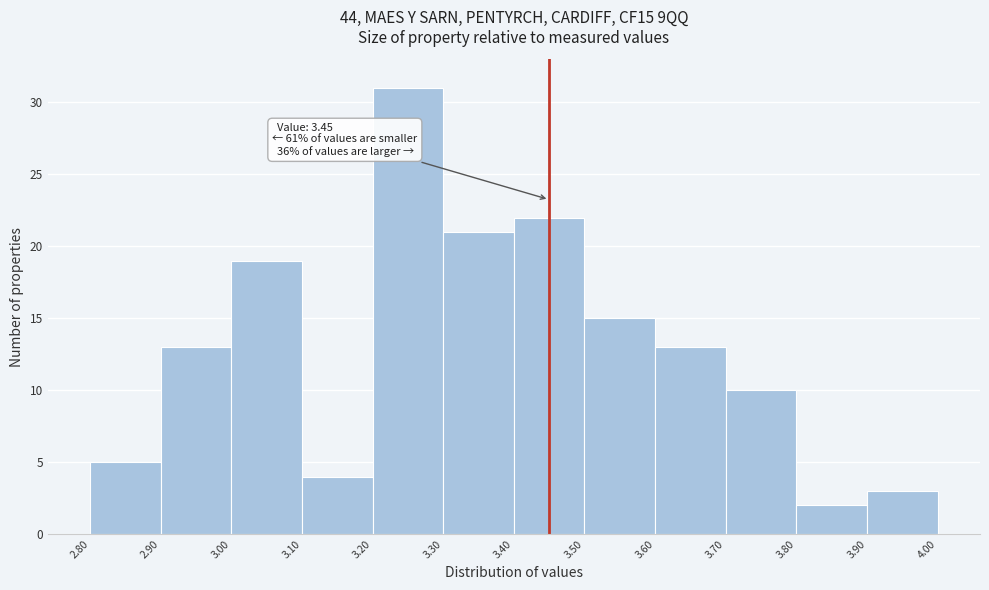

Over which range of the x-axis is the bar tallest?

3.20 to 3.30